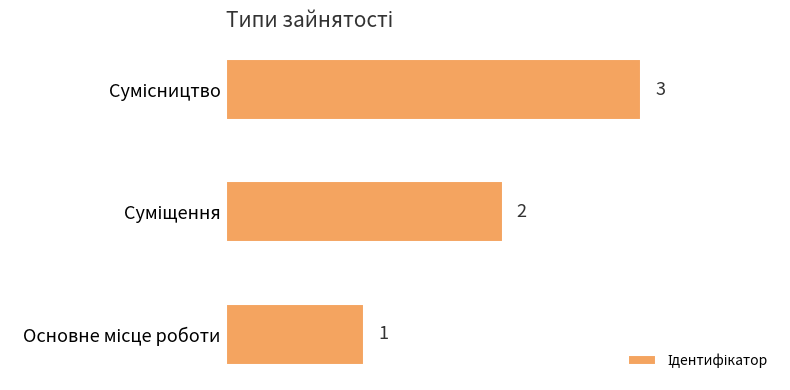

What is the minimum value shown in the chart?

1